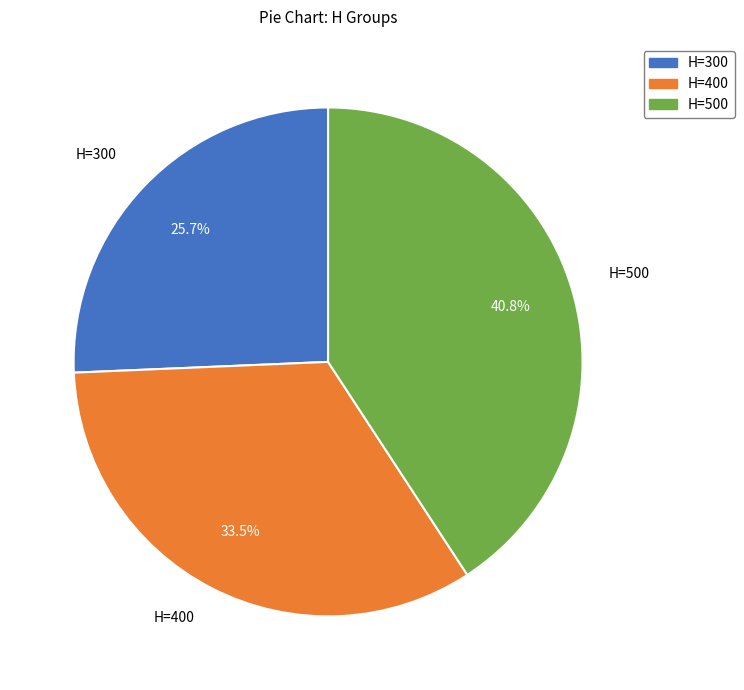

How much of the chart is everything except H=500?

59.2%